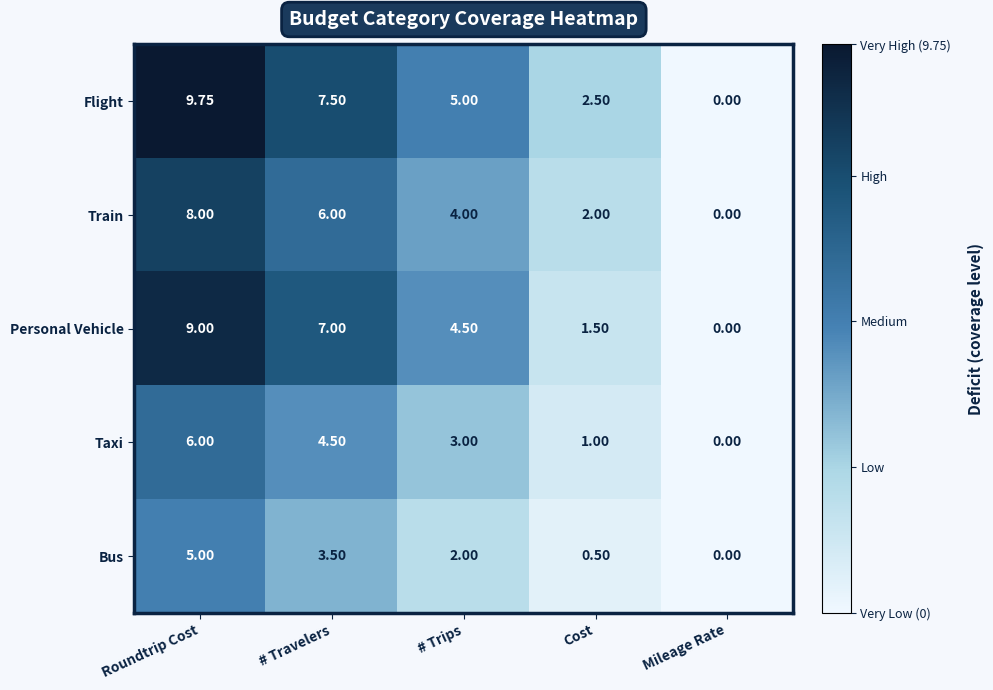

At which category is the sum across all series the highest?

Roundtrip Cost